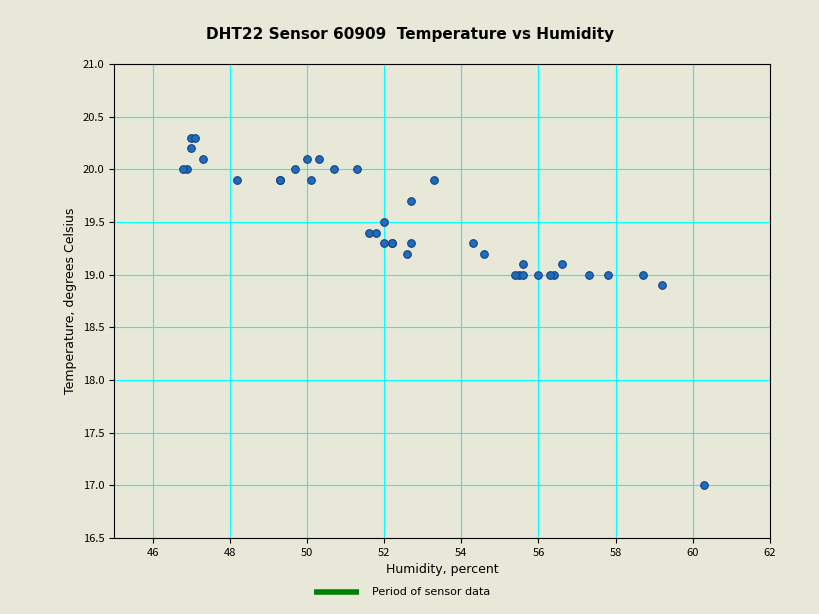

What Y value in the scatter plot is closest to 18?

18.9